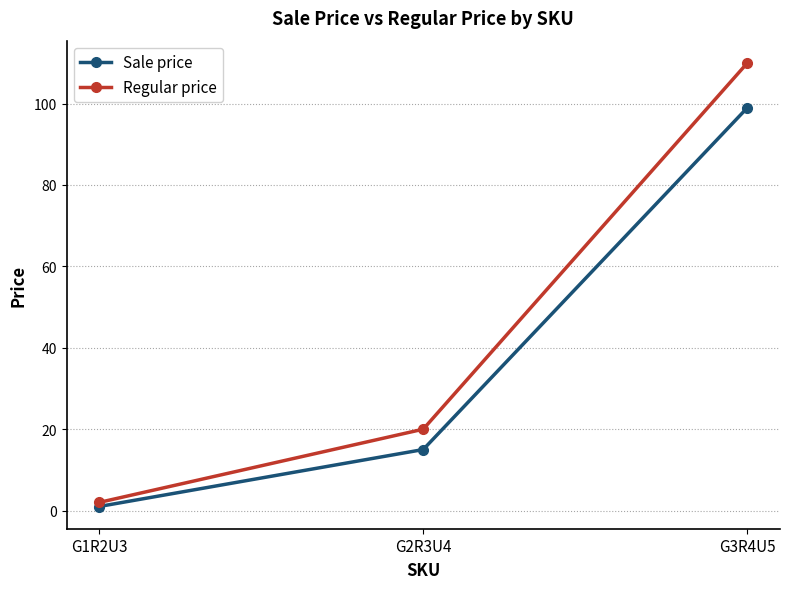

The value of Sale price at G2R3U4 is 6. True or false?

False